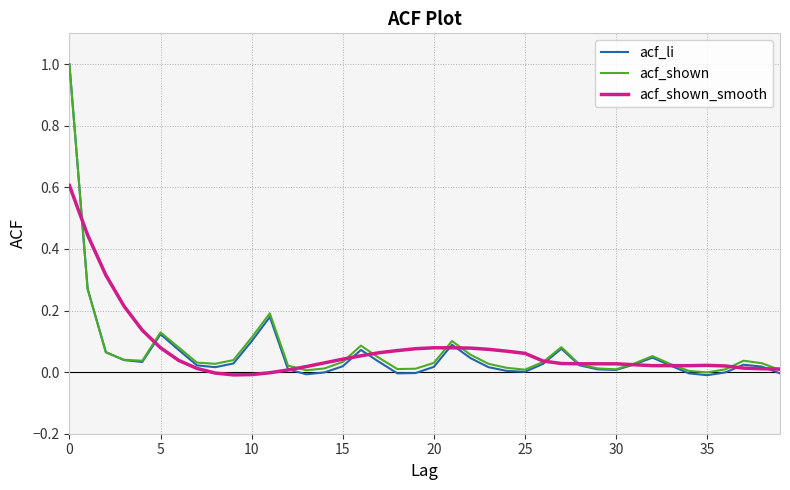

Which series ends up on top after the final intersection of acf_li and acf_shown_smooth?

acf_shown_smooth